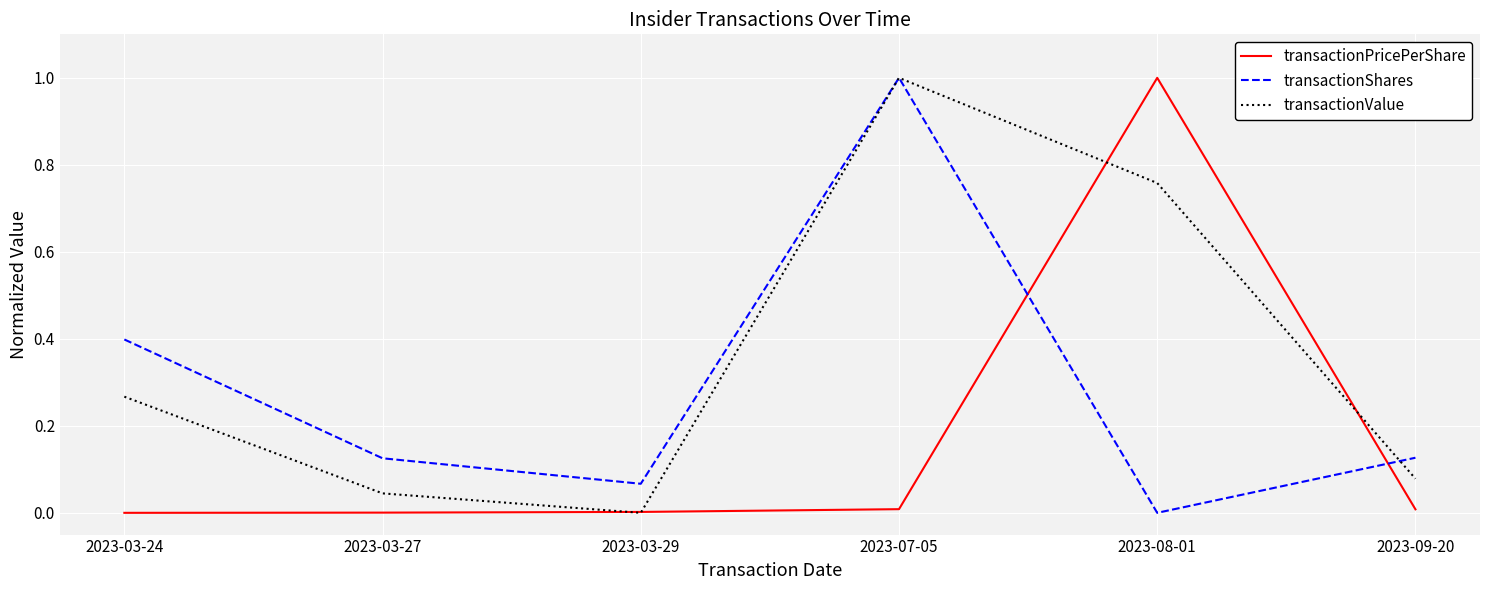

What position from the right is 2023-03-24?

6